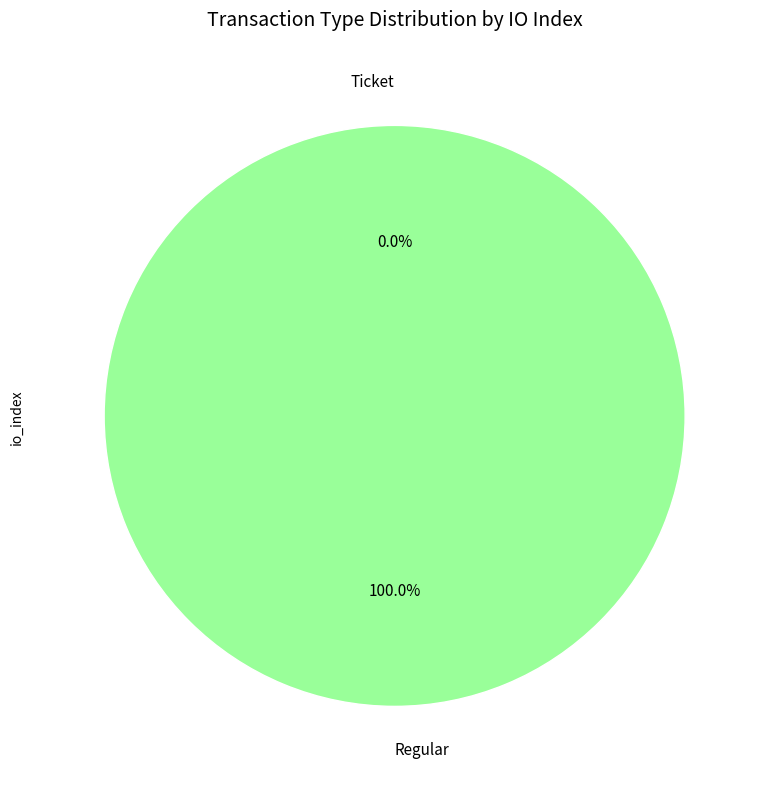

Does any single category account for the majority?

Yes